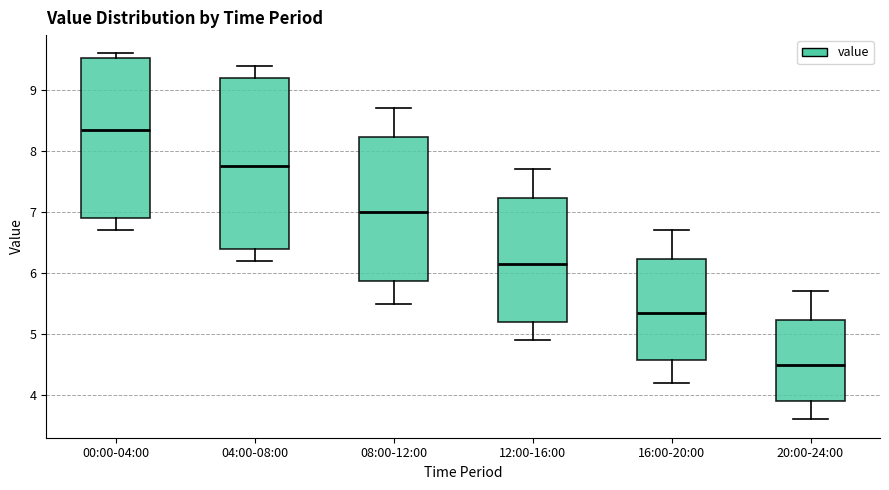

Reading left to right, read every box against the y-axis: the position of its median line, the range the box covers, and the ends of its whiskers. The values are not printed on the chart, so give them approximately, as read against the axis.

00:00-04:00: median 8.4, box 6.9 to 9.5, whiskers 6.7 to 9.6
04:00-08:00: median 7.8, box 6.4 to 9.2, whiskers 6.2 to 9.4
08:00-12:00: median 7.0, box 5.9 to 8.2, whiskers 5.5 to 8.7
12:00-16:00: median 6.2, box 5.2 to 7.2, whiskers 4.9 to 7.7
16:00-20:00: median 5.4, box 4.6 to 6.2, whiskers 4.2 to 6.7
20:00-24:00: median 4.5, box 3.9 to 5.2, whiskers 3.6 to 5.7